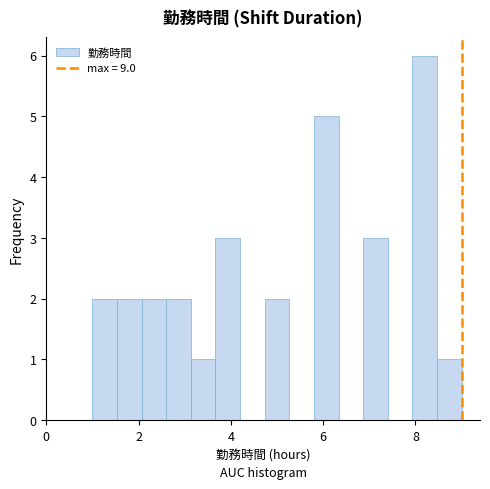

Around what value on the x-axis is the tallest bar? Give the approximate position of its centre, as read against the axis.

8.2